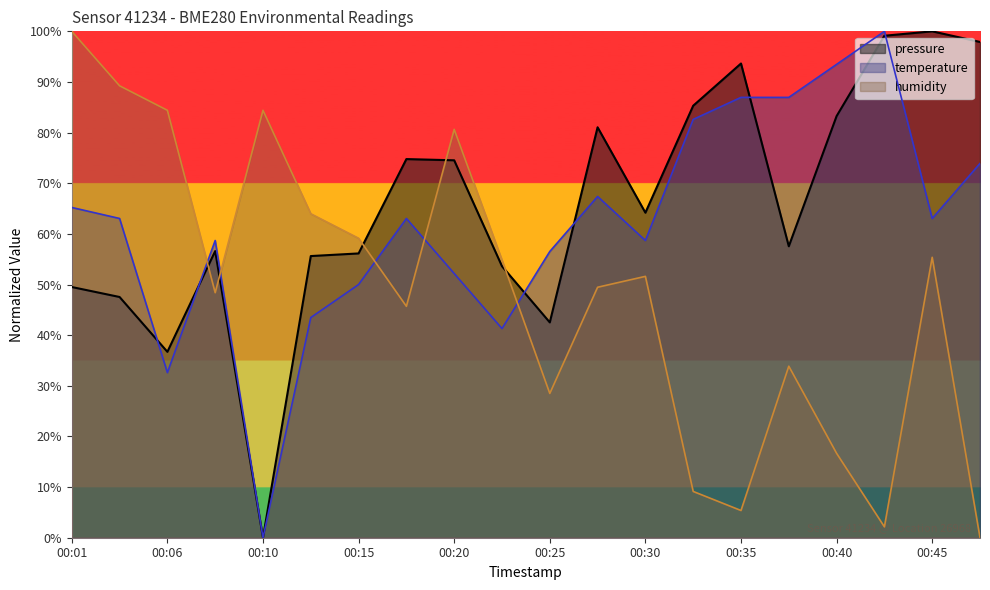

Is it true that pressure equals 83.3 at 00:40?

True